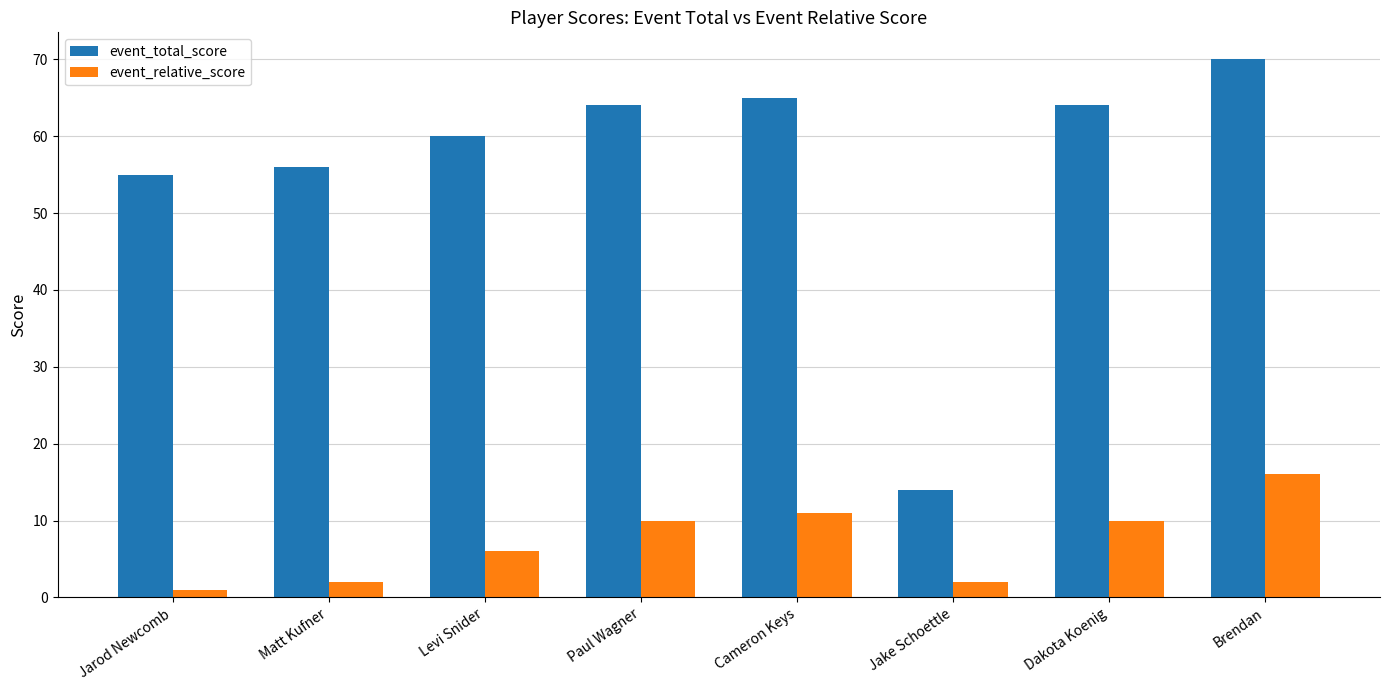

What is the approximate value of event_total_score at Dakota Koenig?

64